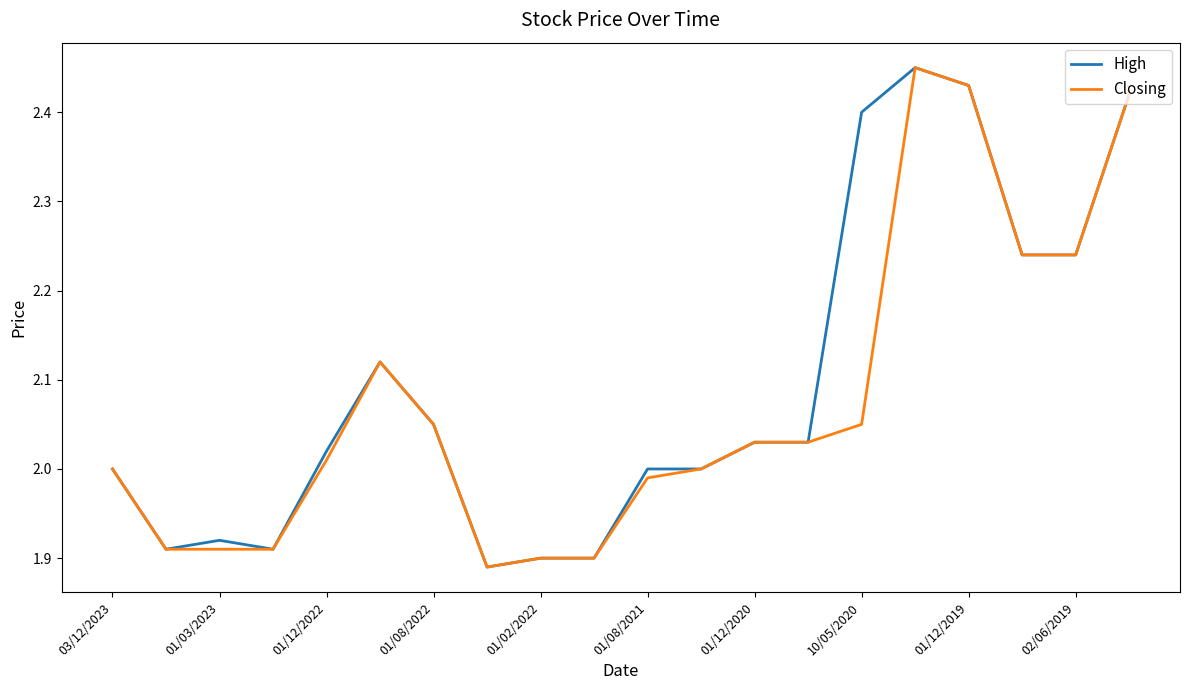

What is the difference between the maximum and minimum values in the Closing series?

0.6